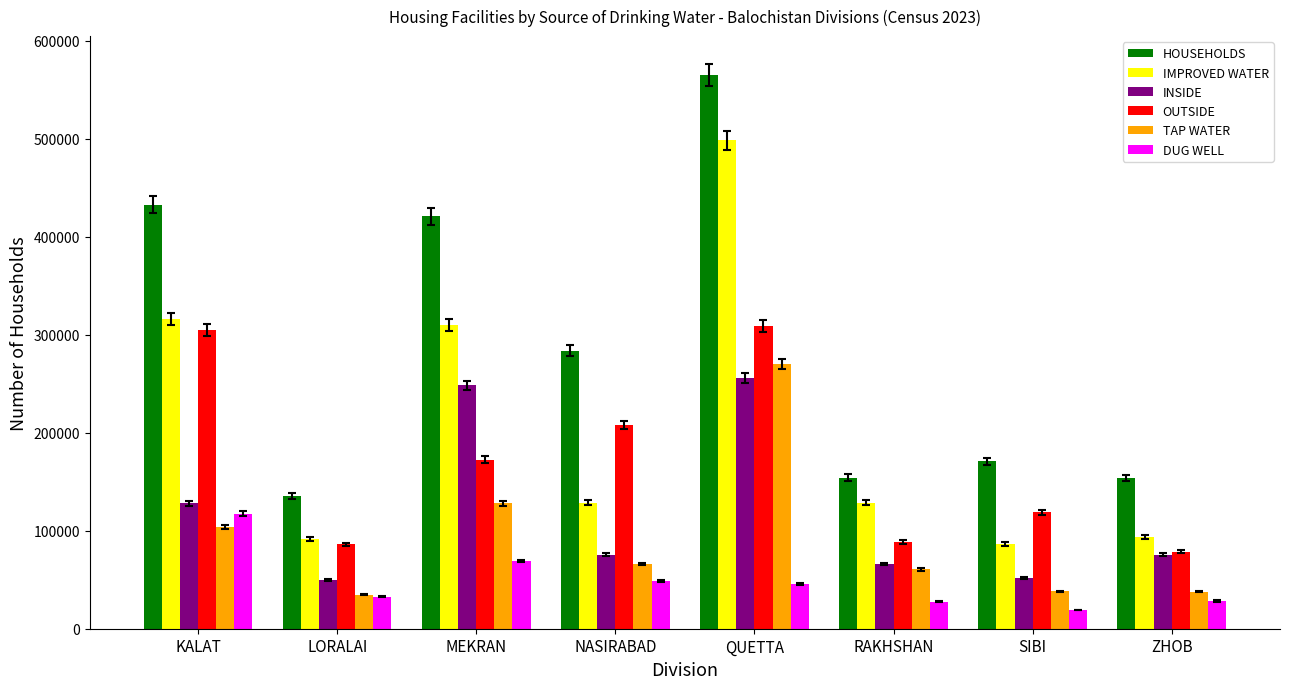

Are the bars grouped side by side (vs. stacked)?

Yes